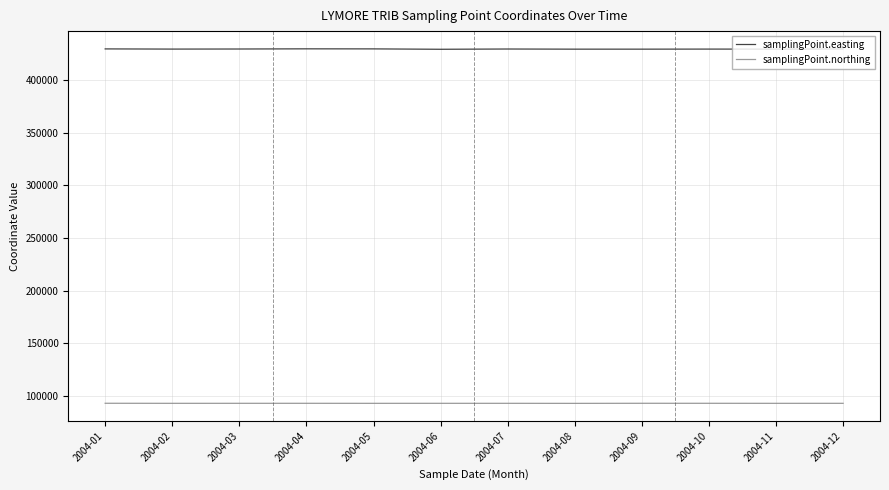

At how many categories does at least one series exceed 303842?

12